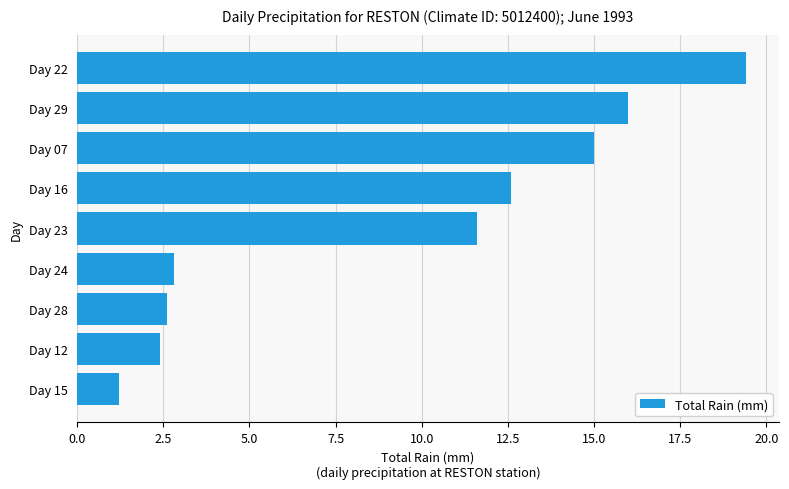

The chart shows a value of 1.2 at Day 15. True or false?

True